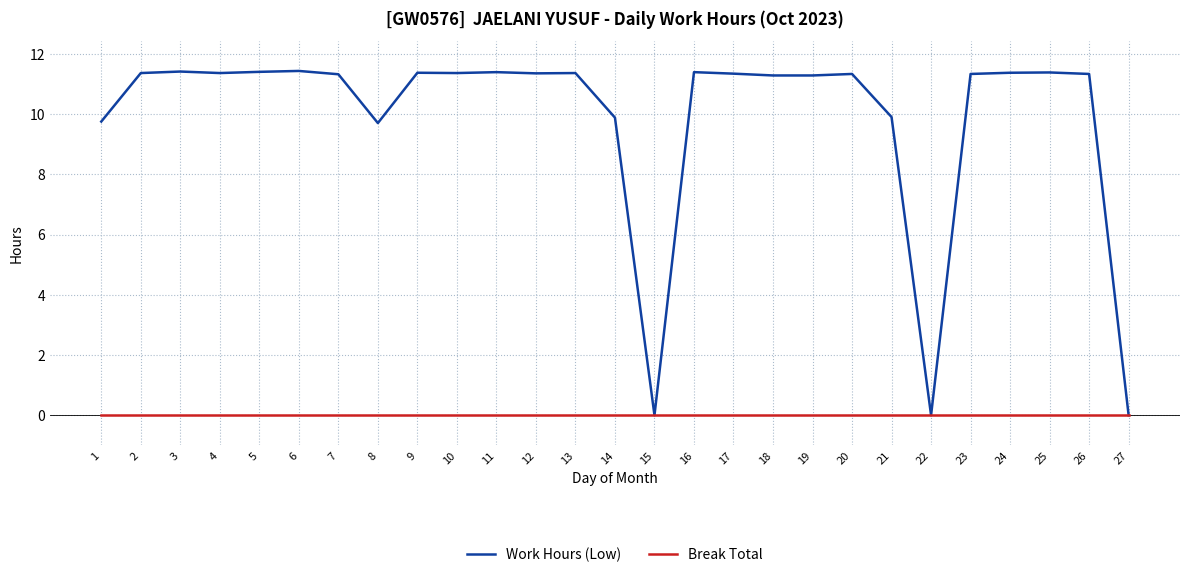

What is the total value across all series at 1?

9.8